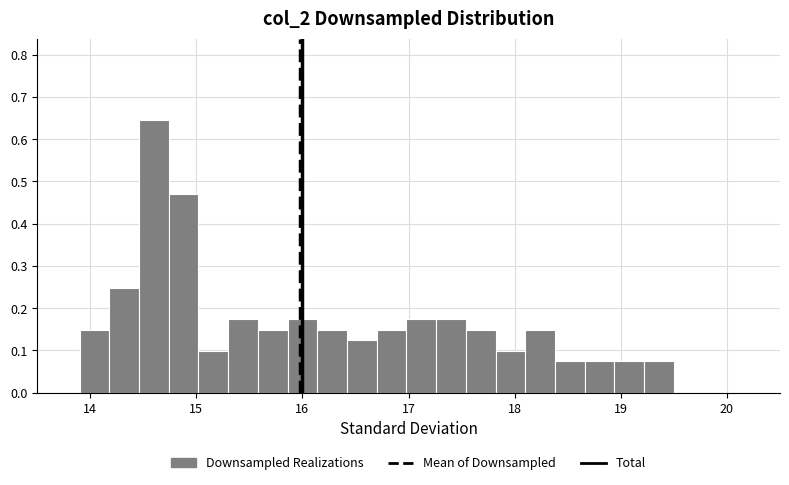

Around what value on the x-axis is the tallest bar? Give the approximate position of its centre, as read against the axis.

14.6